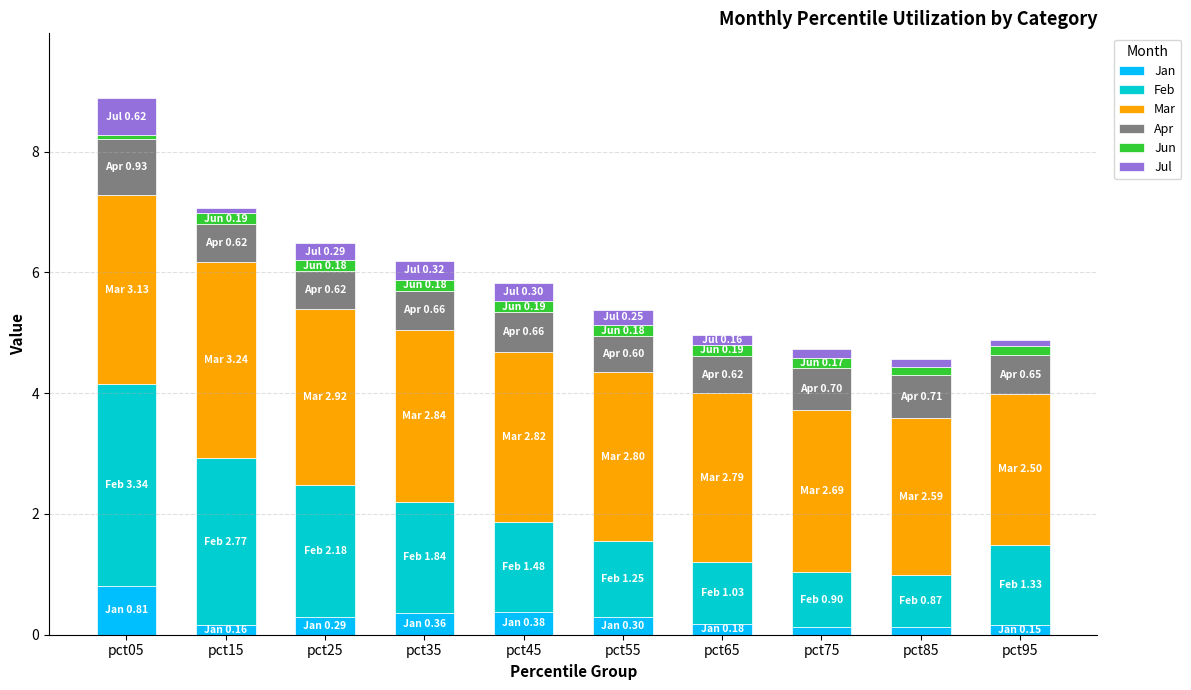

True or false: Jan has a value of 0.2 at pct95.

True